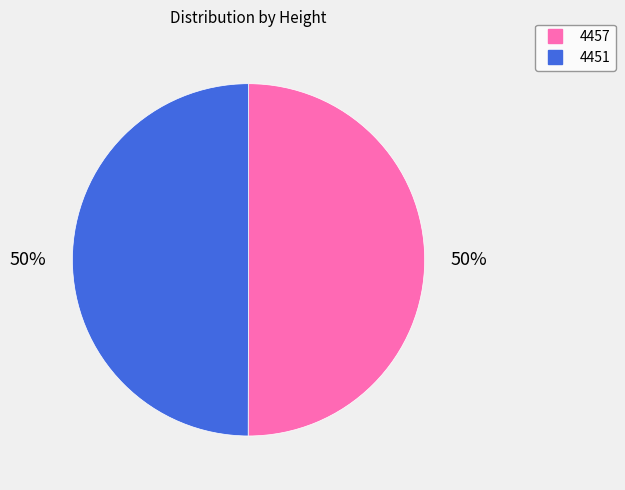

What is the ratio of the value at 4451 to the value at 4457?

1.0